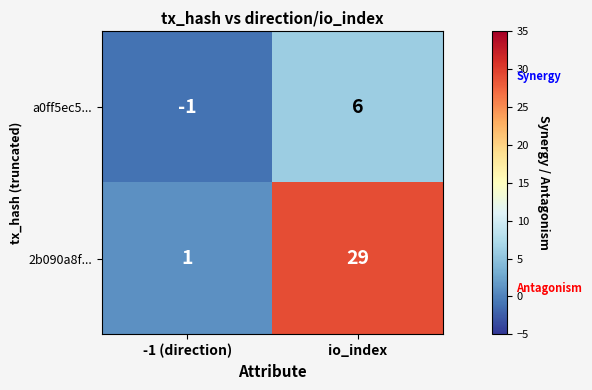

What is the difference between the a0ff5ec5... values at io_index and -1 (direction)?

7